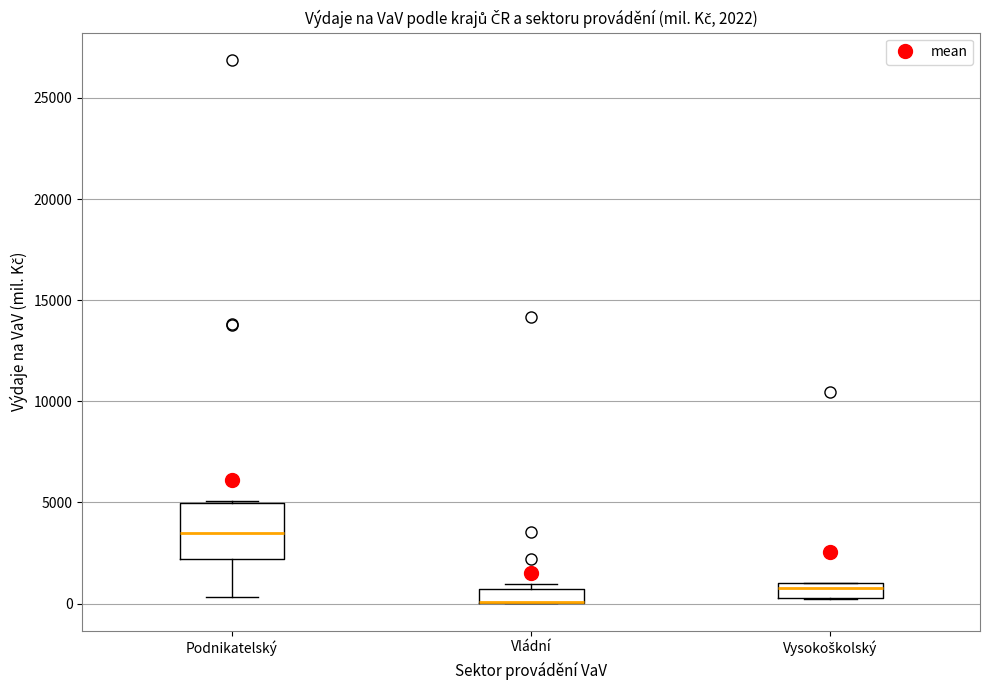

Which box is the tallest, from its lower edge to its upper edge?

Podnikatelský